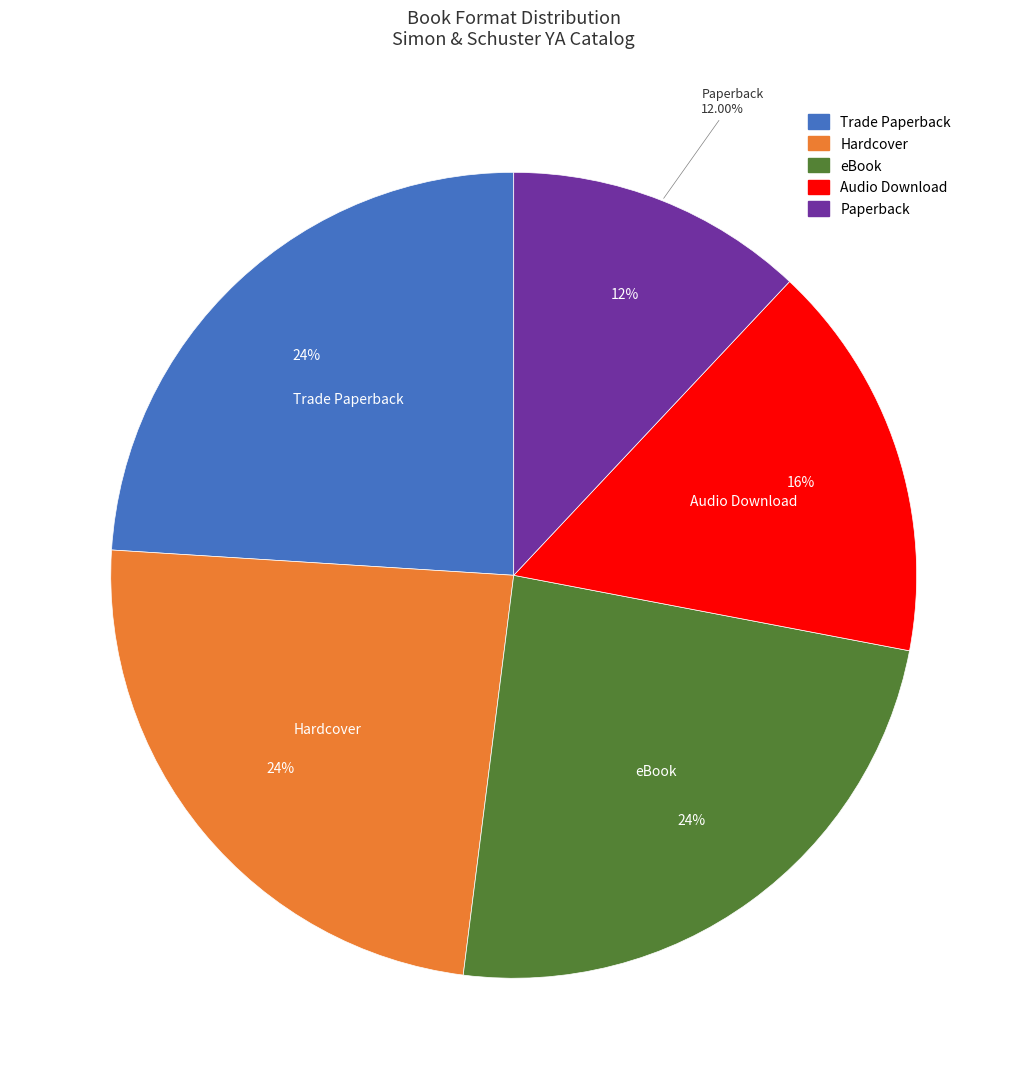

Is it true that Hardcover is 33% of the pie?

False